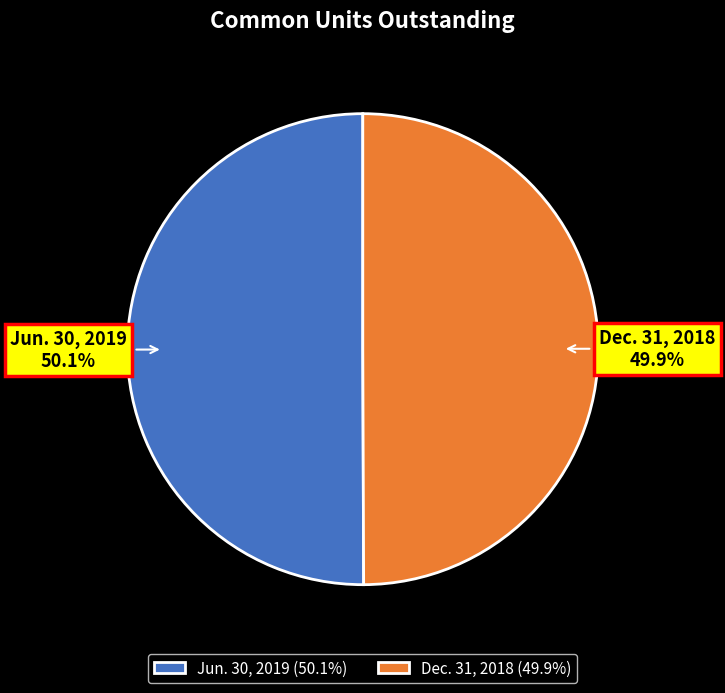

Combined, what portion of the pie is Dec. 31, 2018 and Jun. 30, 2019?

100.0%